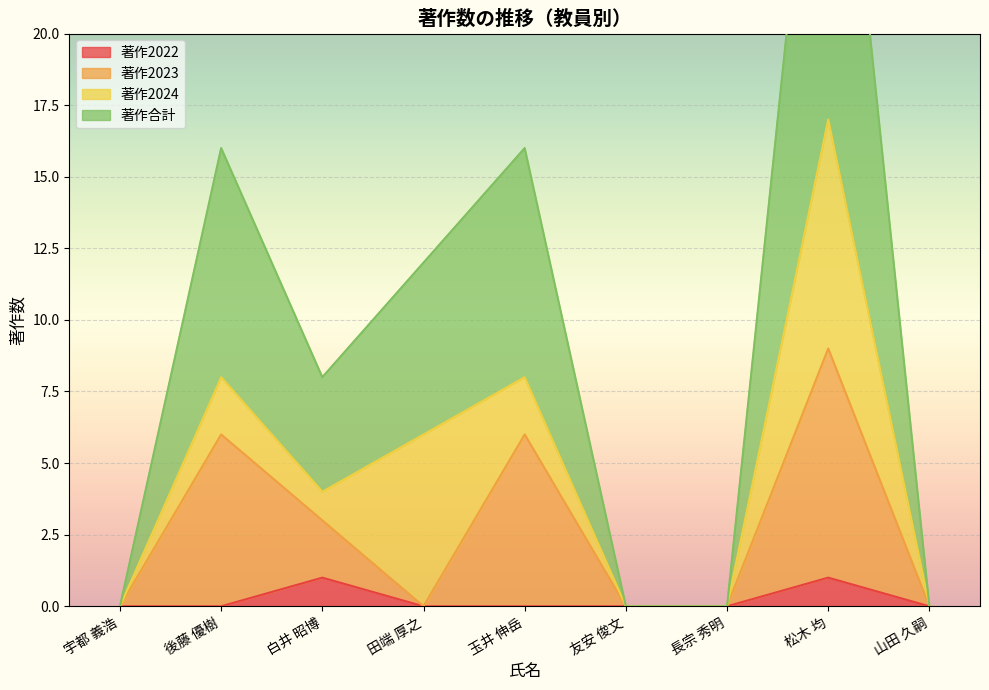

Which series has the largest total across all categories?

著作合計